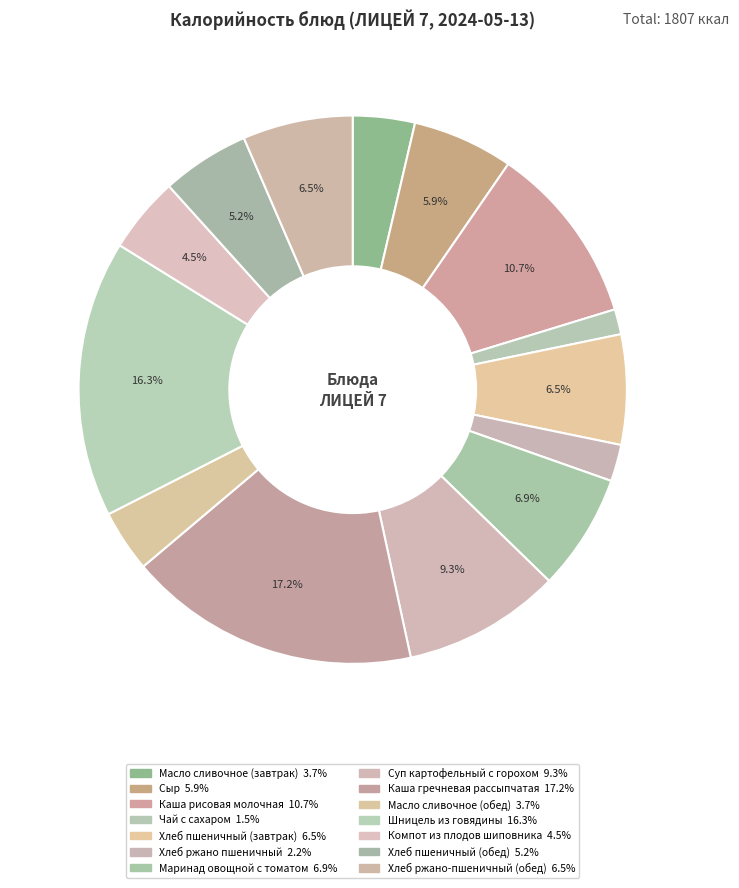

Is there any slice that represents more than half of the pie?

No